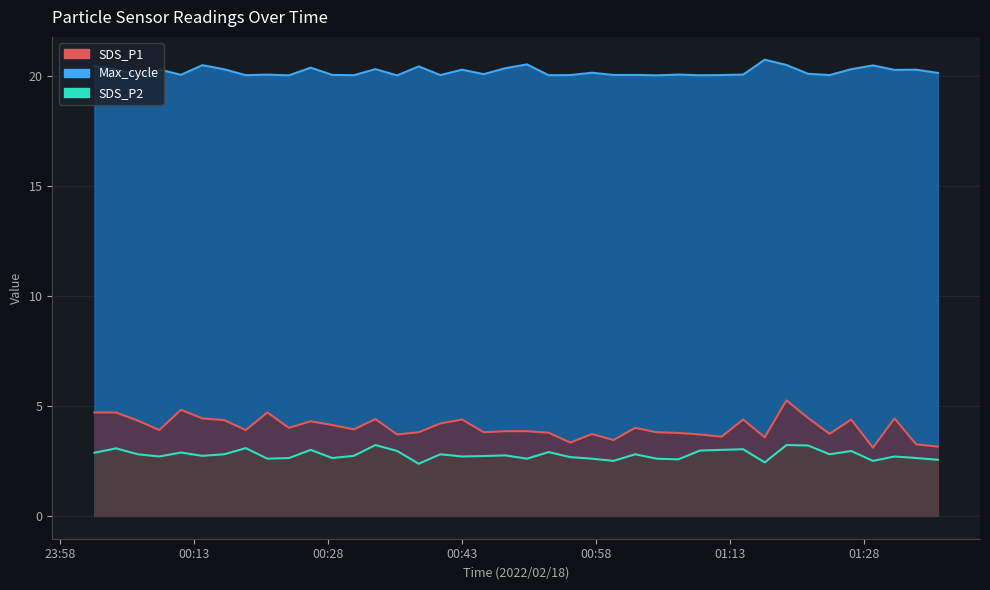

Is it true that SDS_P2 equals 4.1 at 2022/02/18 00:52:44?

False